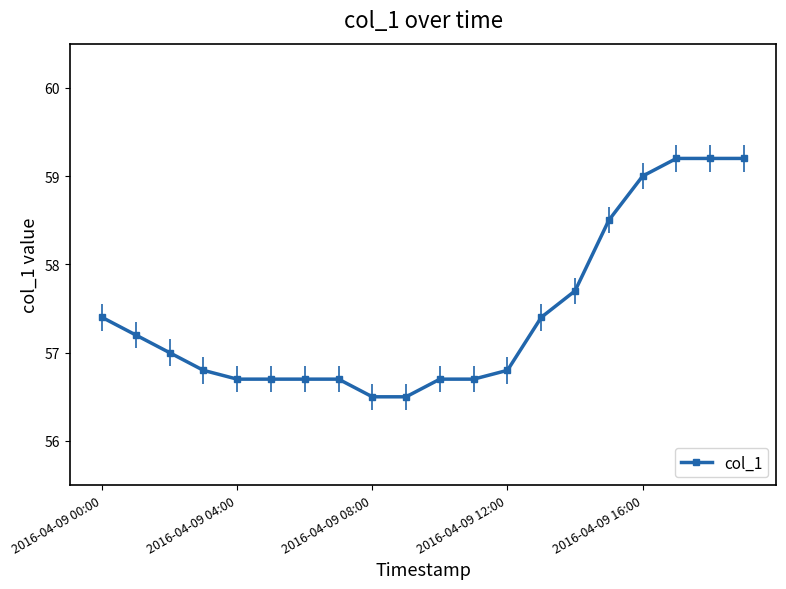

Count the values in the range 56 to 58.

15